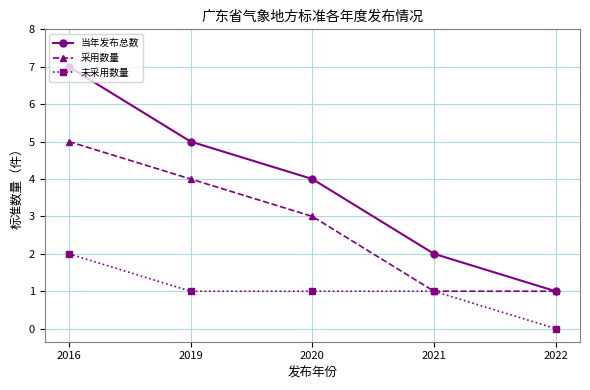

What is the difference between the highest and lowest values at 2019?

4